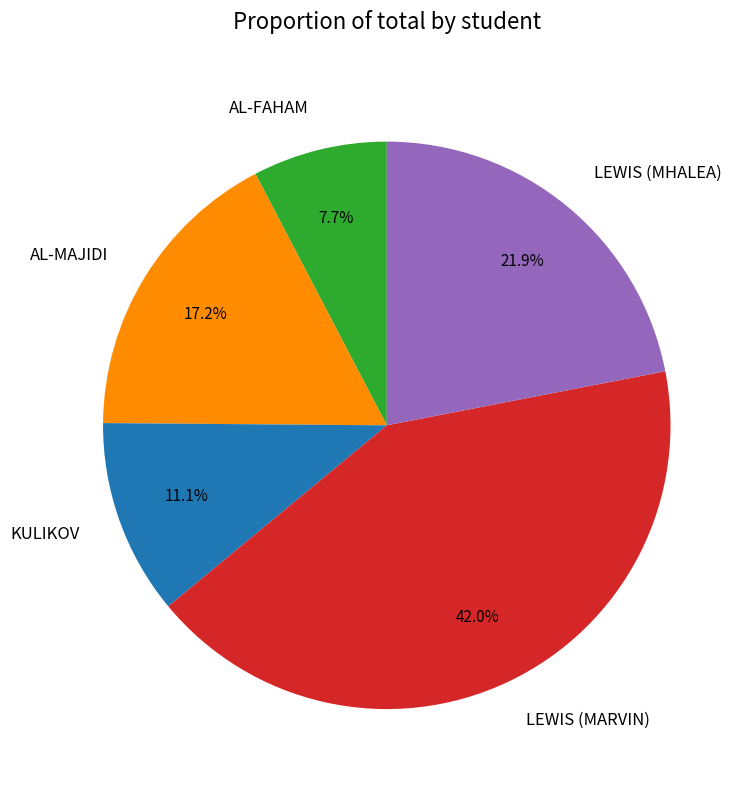

Rank the categories by value from lowest to highest.

AL-FAHAM, KULIKOV, AL-MAJIDI, LEWIS (MHALEA), LEWIS (MARVIN)